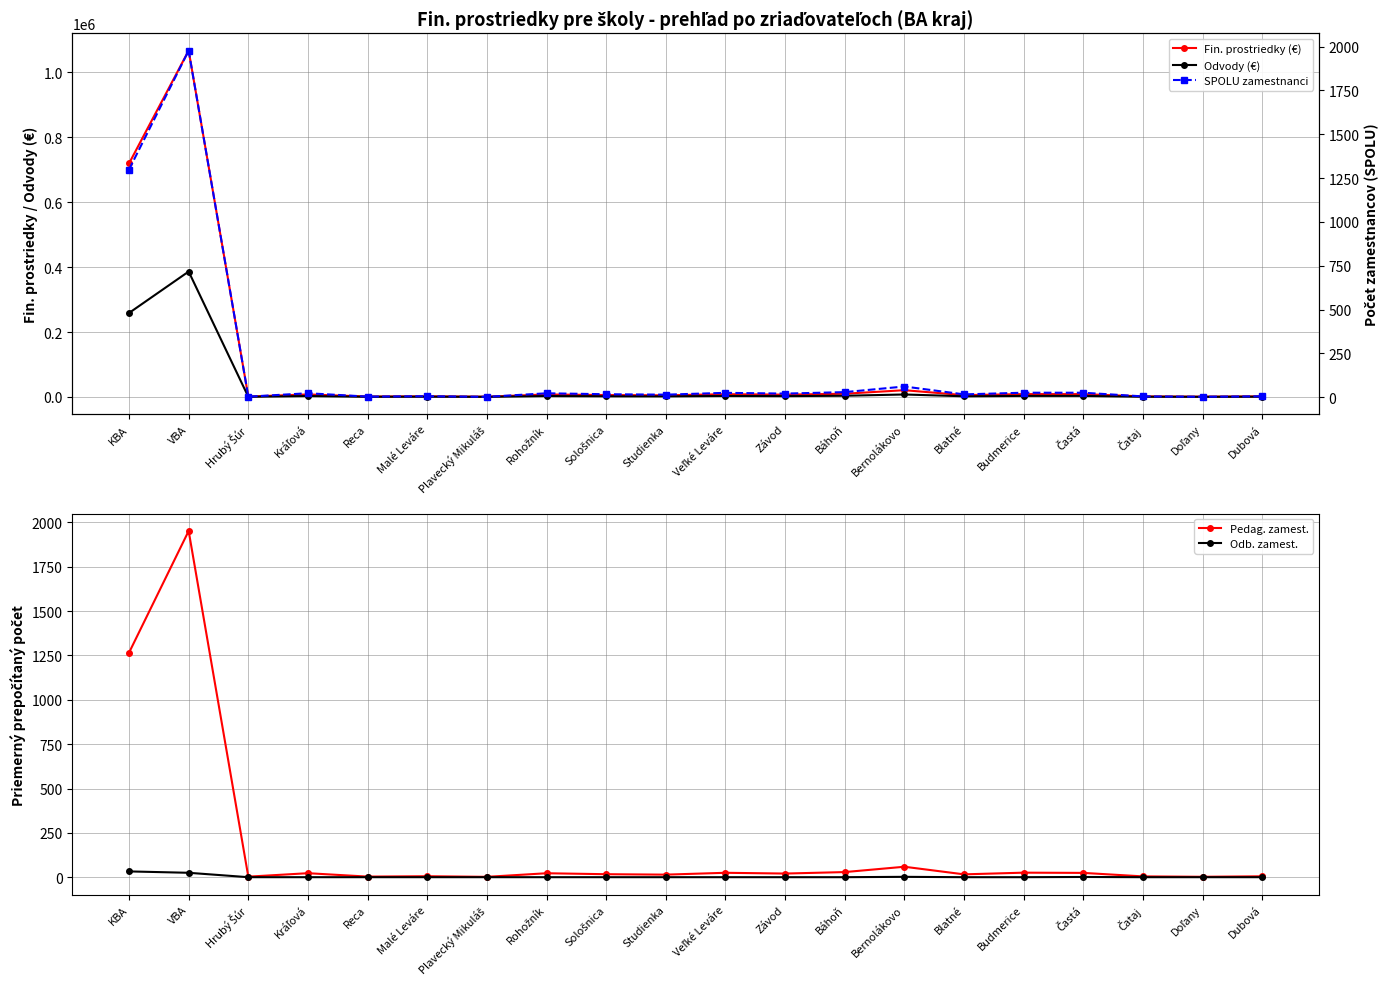

What is the sum of all Fin. prostriedky (€) values?

1889732.0